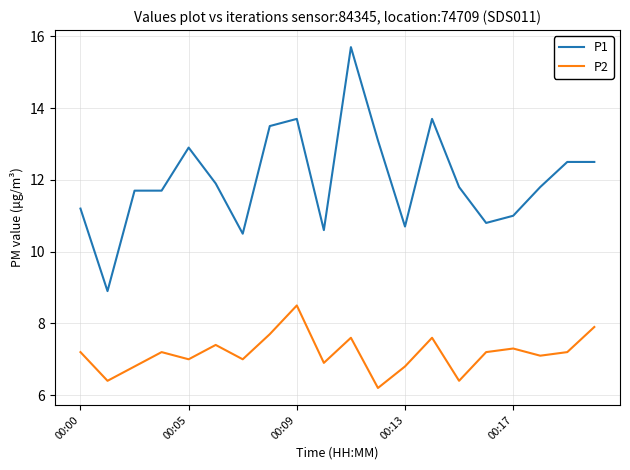

How many lines are shown in the chart?

2